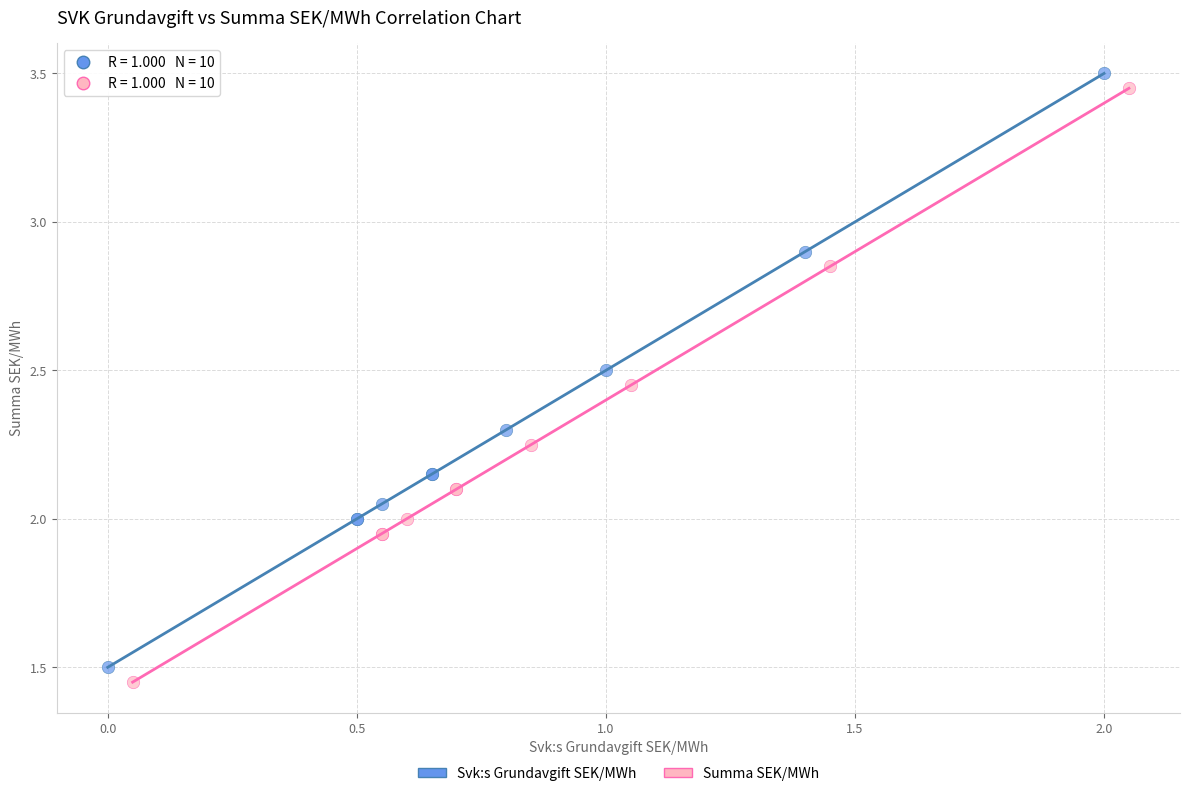

What are all the series names shown in the legend?

Svk:s Grundavgift SEK/MWh, Summa SEK/MWh